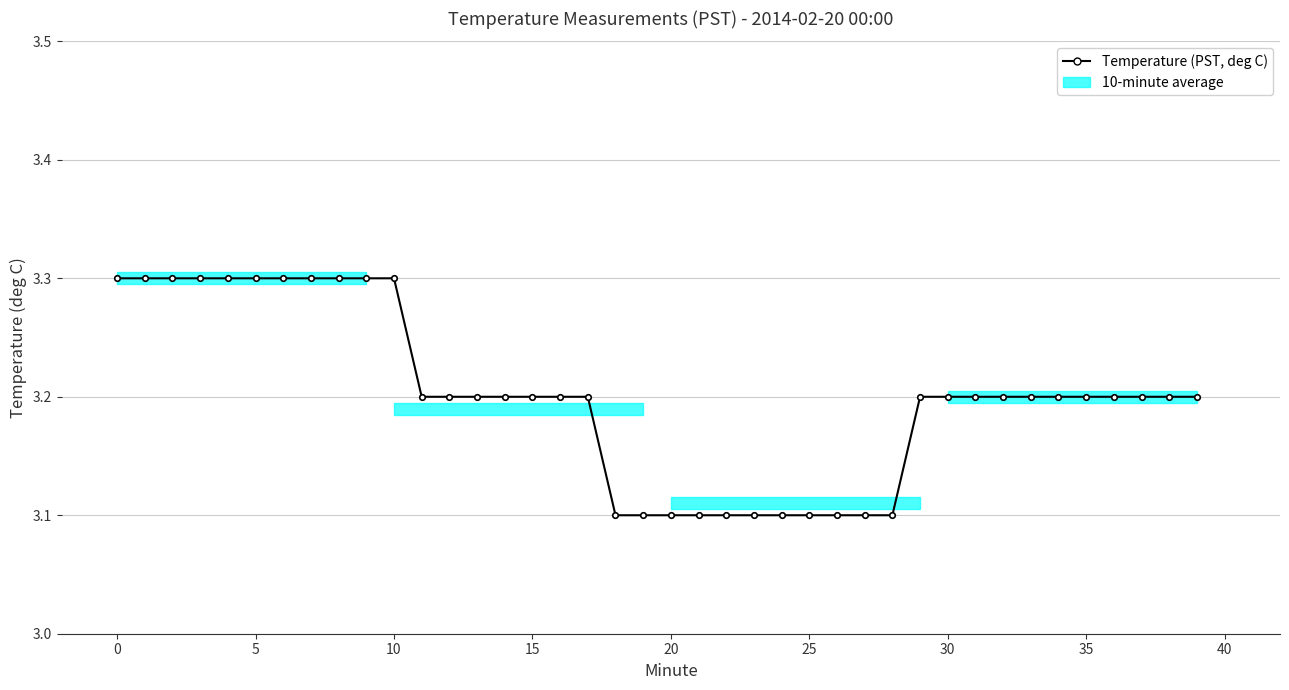

What is the difference between the maximum and second lowest values?

0.2